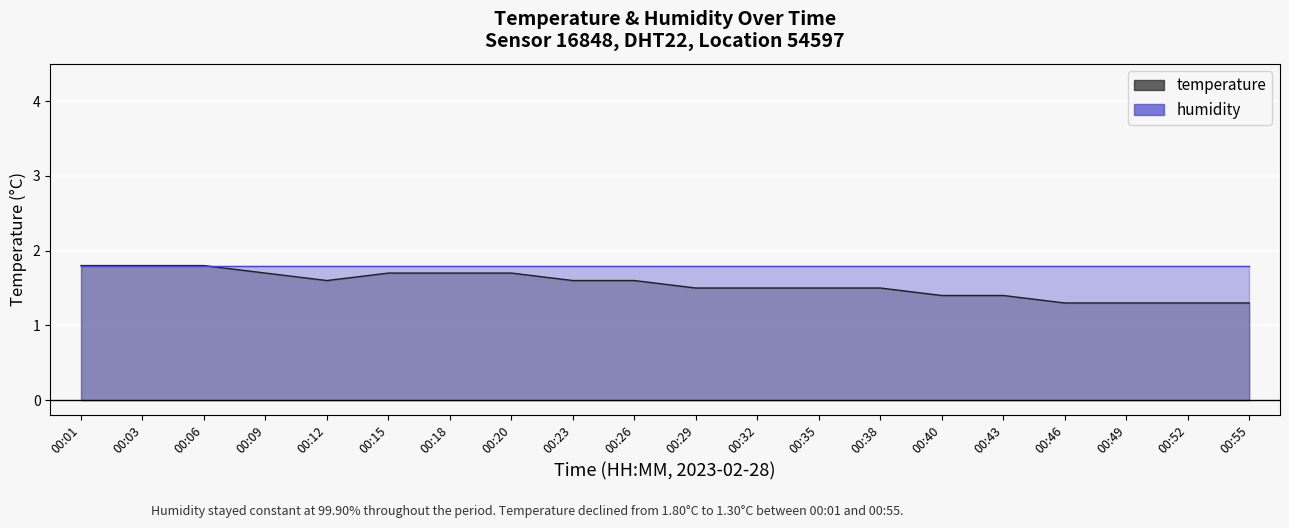

What is the sum of the values at 00:46 and 00:43?

2.7